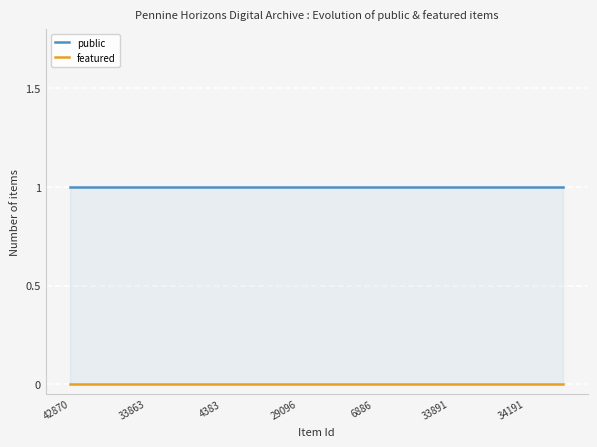

What are all the series names shown in the legend?

public, featured